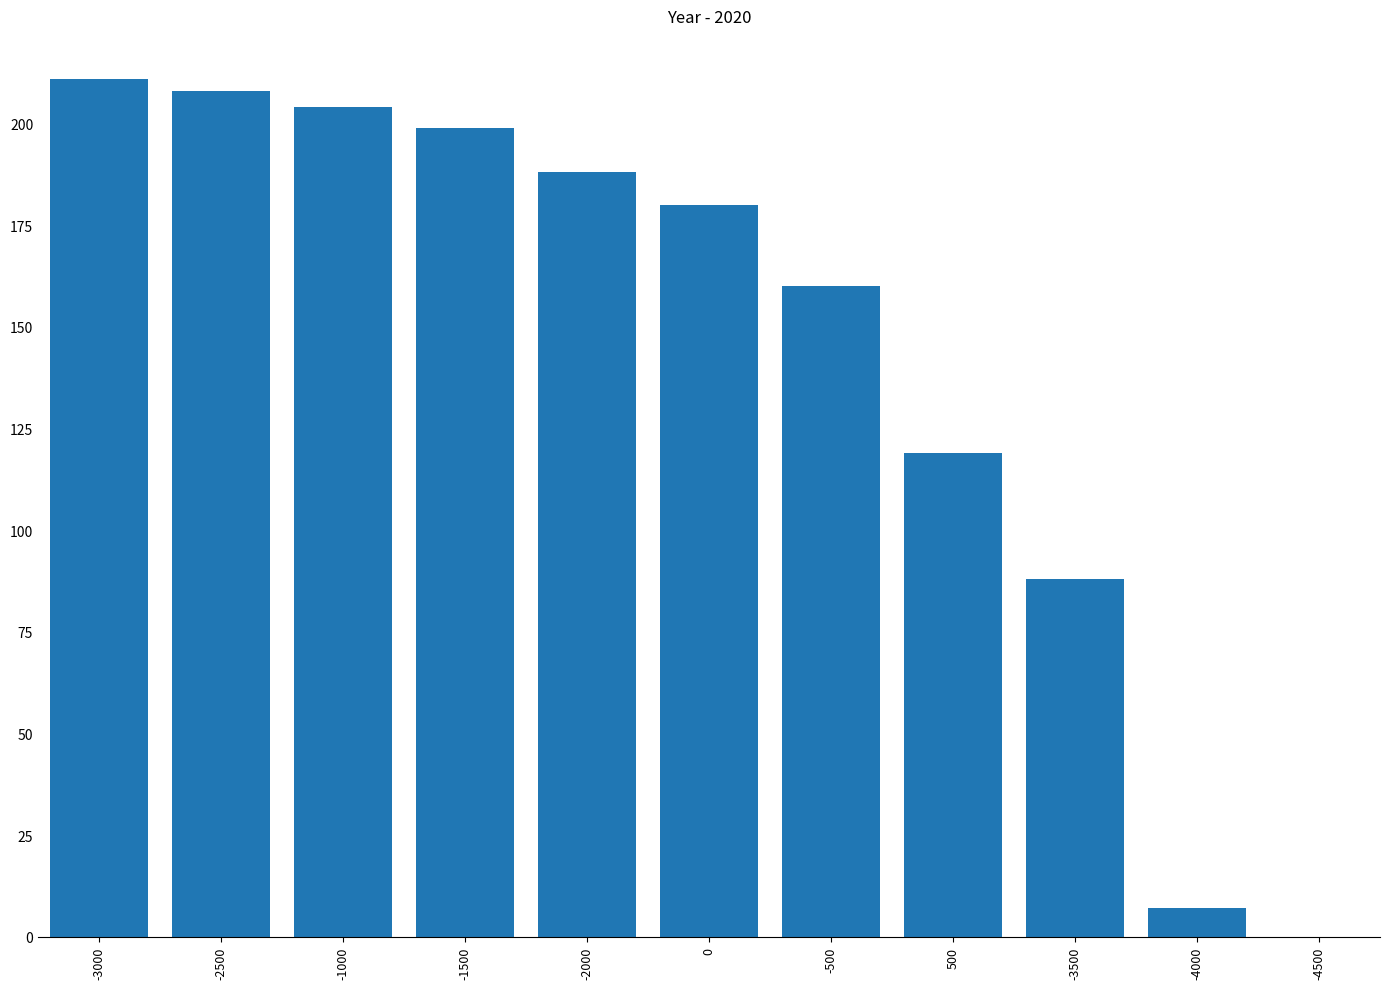

Are the bars horizontal?

No